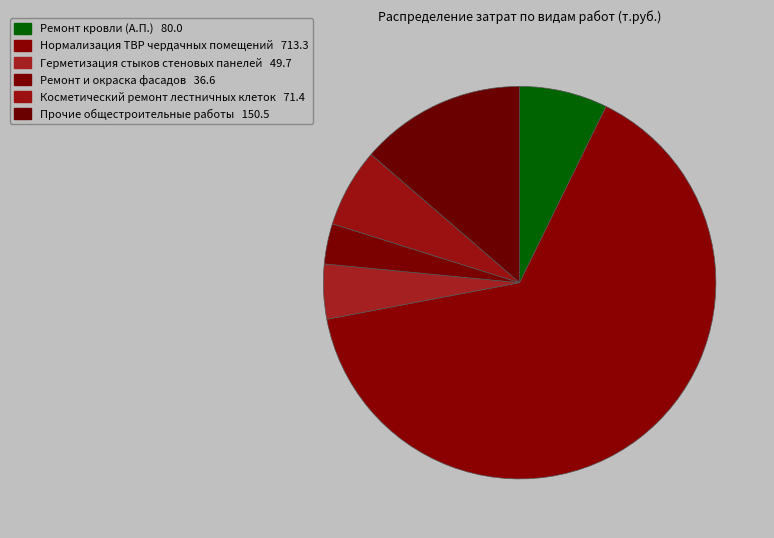

Is there any slice that represents more than half of the pie?

Yes